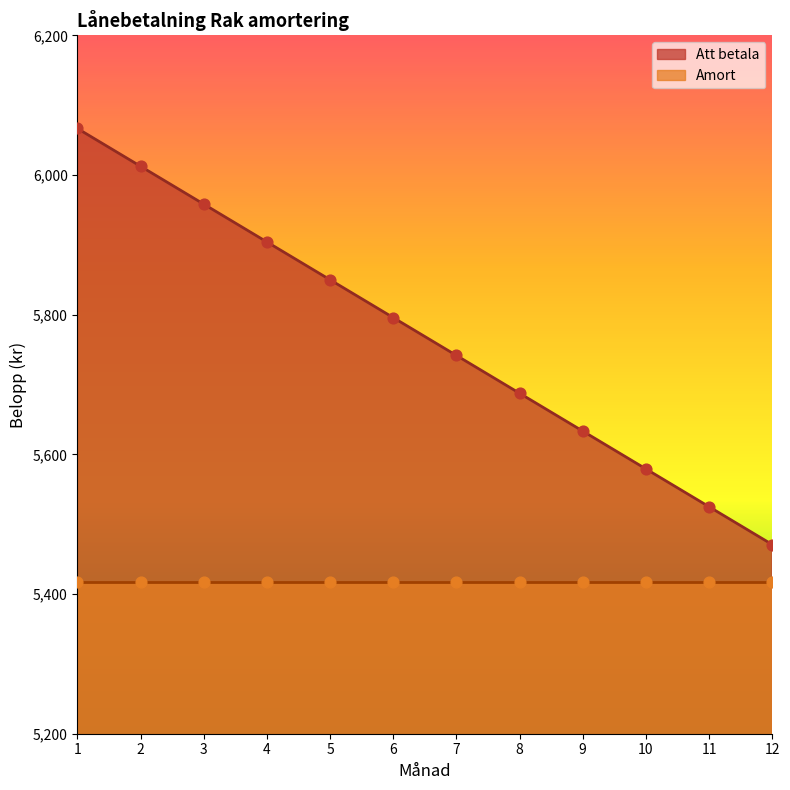

What is the ratio of the value at 1 to the value at 8?

1.1